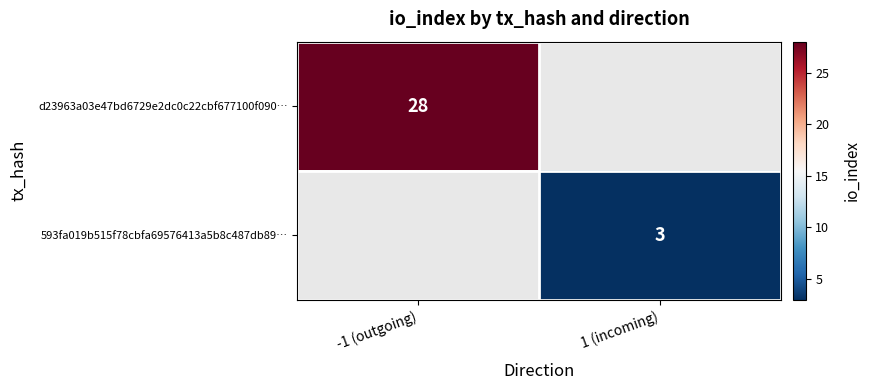

The 593fa019b515f78cbfa69576413a5b8c487db89… series shows 2 at 1 (incoming). True or false?

False